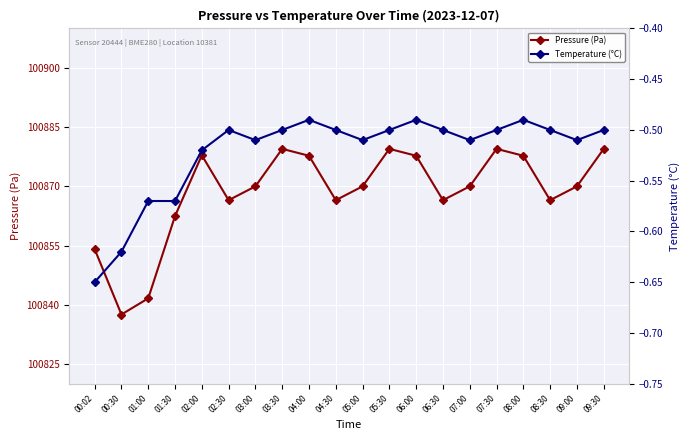

At which category does Pressure (Pa) reach its first local valley?

00:30